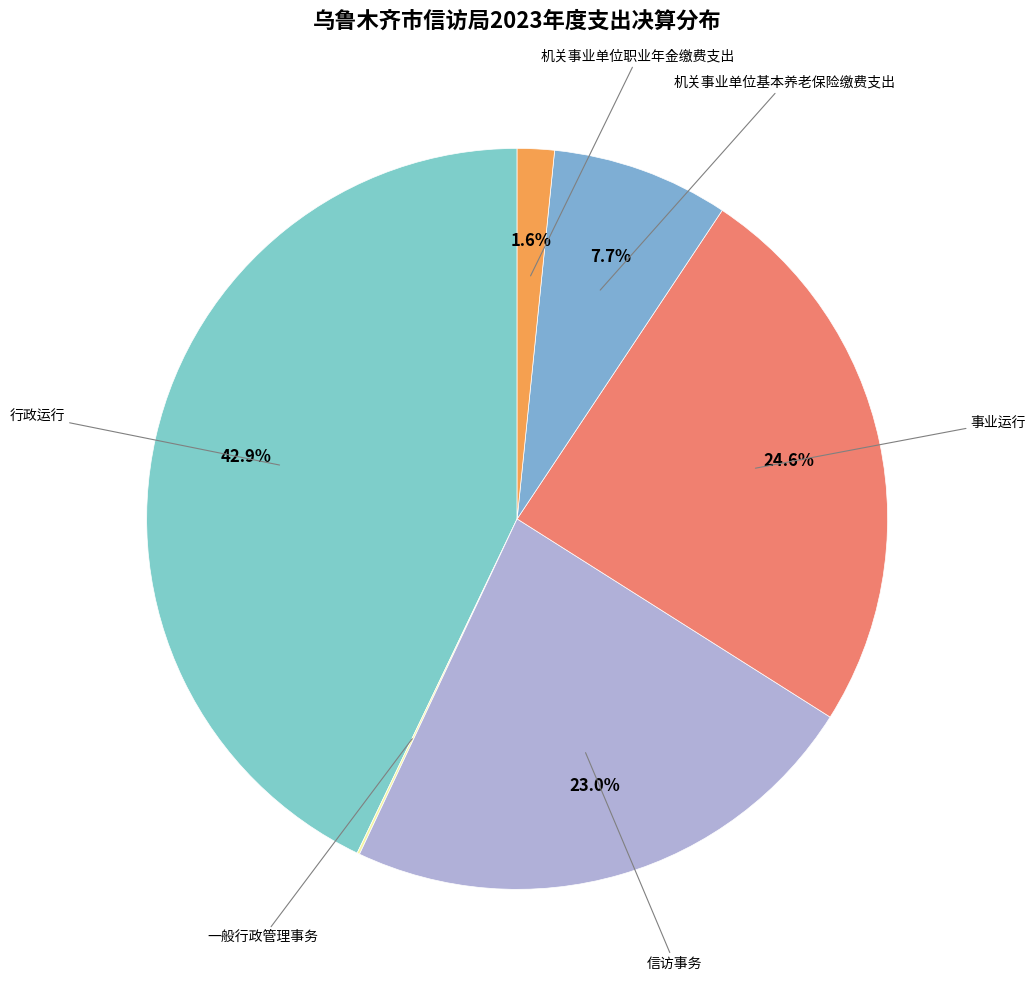

How many slices are in this pie chart?

6